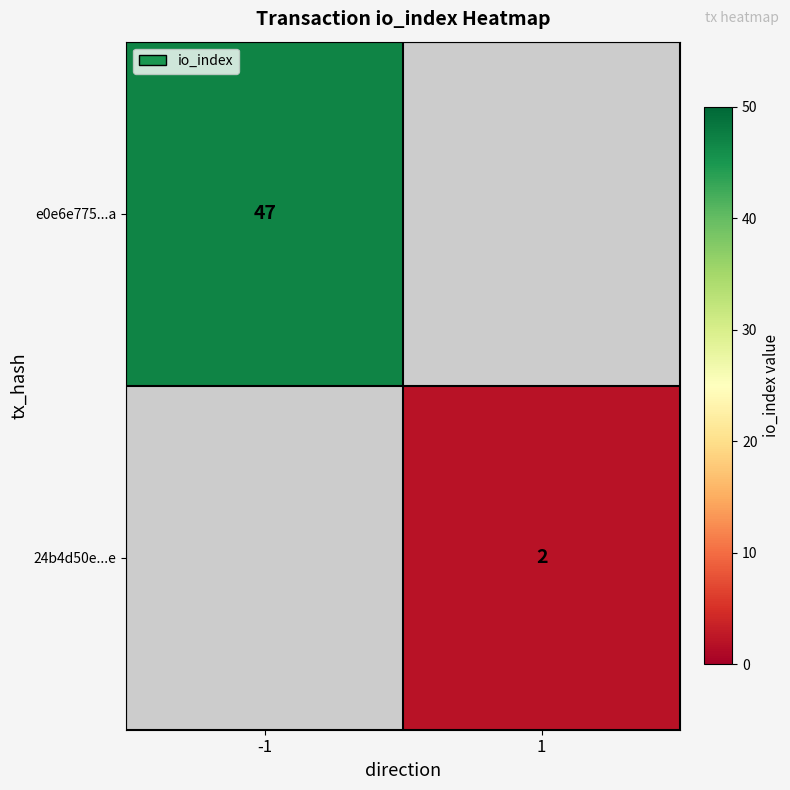

True or false: e0e6e775...a has a value of 17 at -1.

False